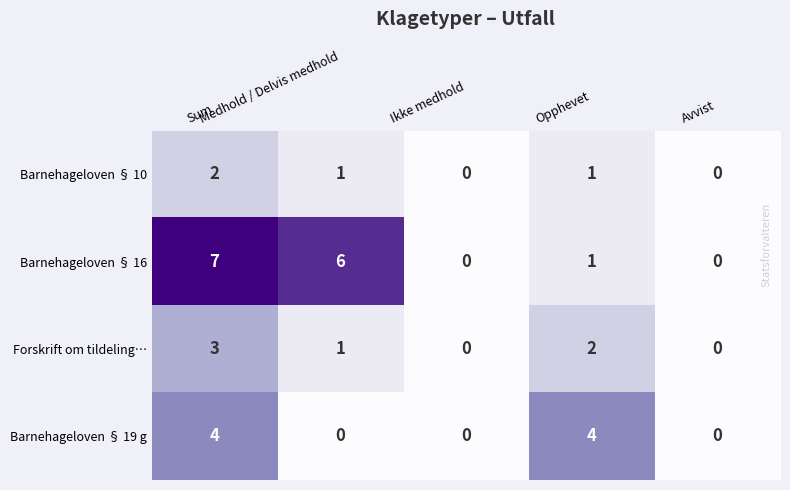

What is the average value of the Barnehageloven § 16 series?

3